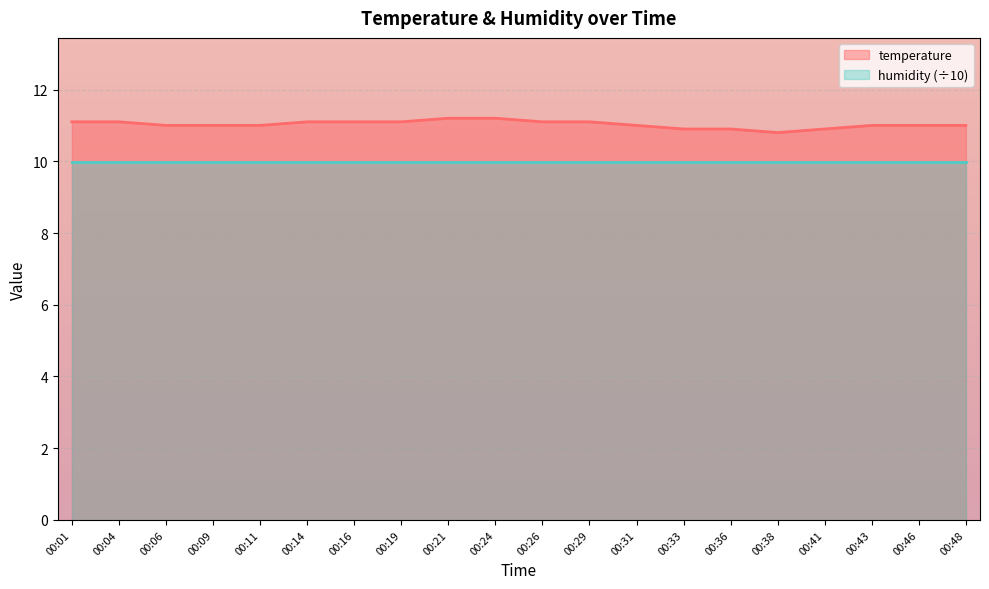

How many interior local valleys (lower than both neighbors) does the data have?

1